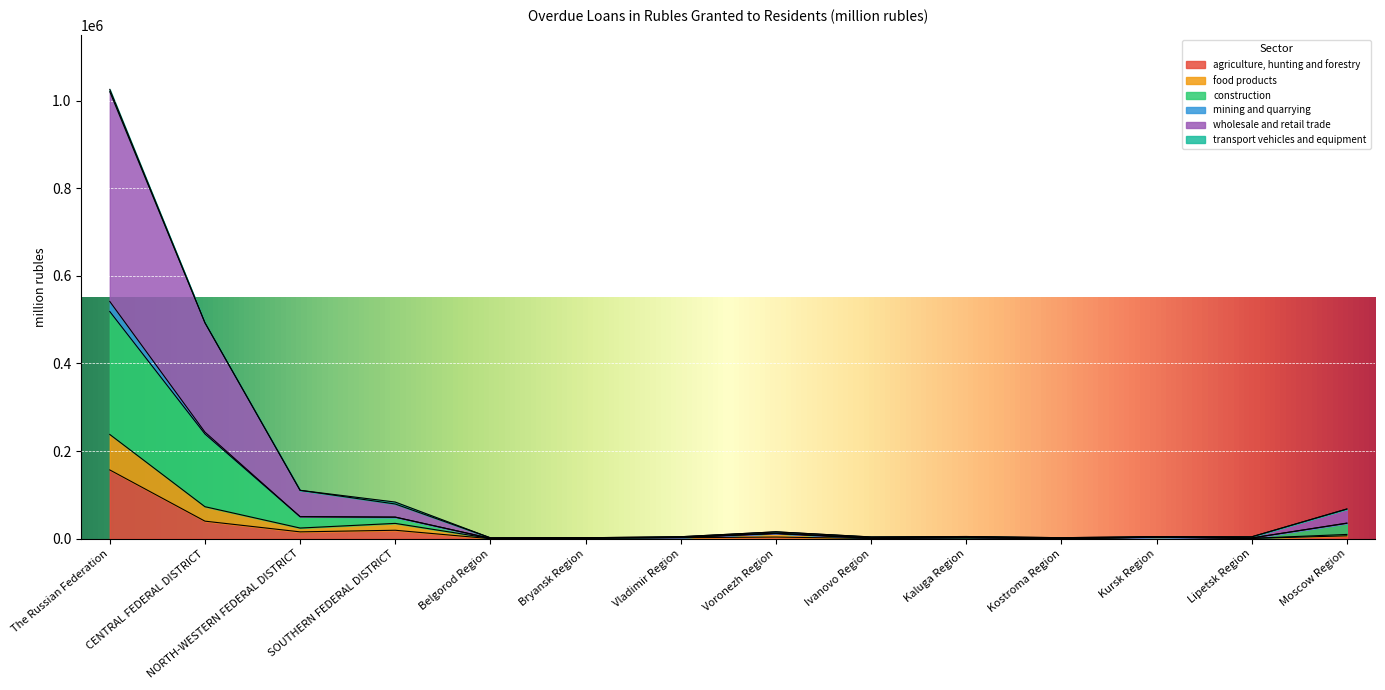

At Lipetsk Region, list the series in order from largest to smallest.

construction, wholesale and retail trade, food products, agriculture, hunting and forestry